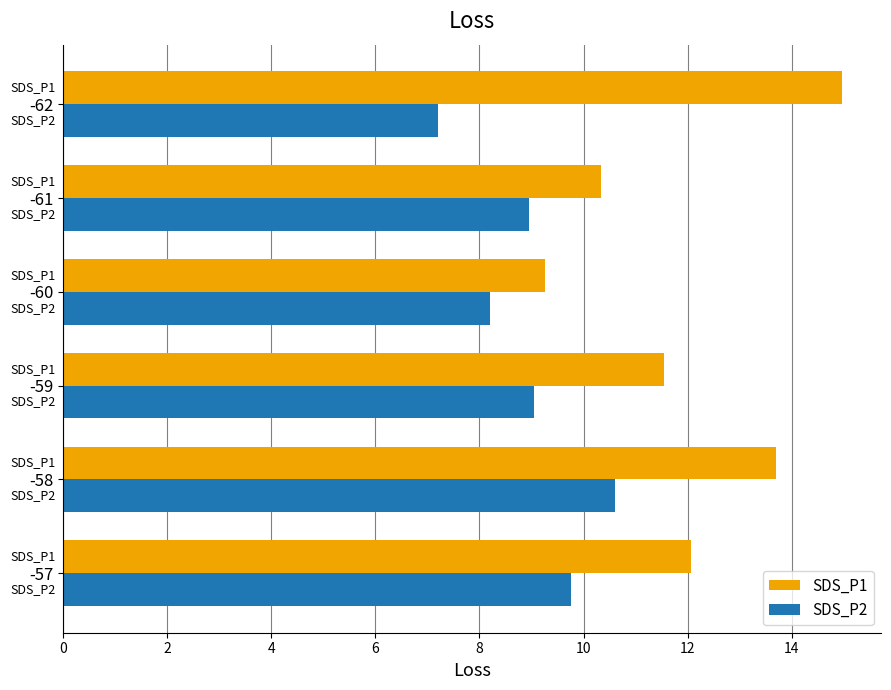

The value of SDS_P2 at -61 is 8.9. True or false?

True